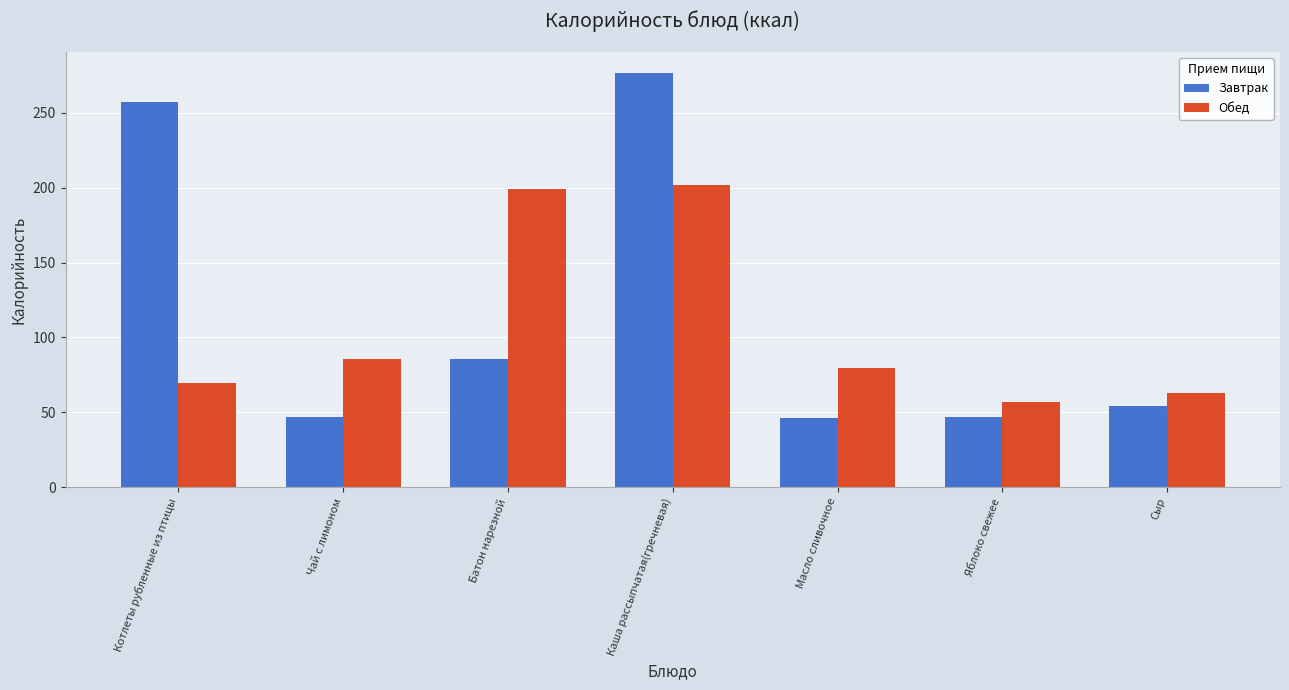

How many values in the Обед series are below 79?

3